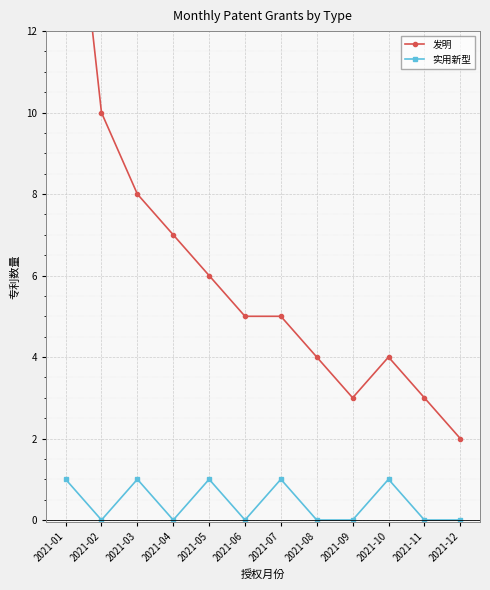

What is the difference between the 发明 values at 2021-08 and 2021-09?

1